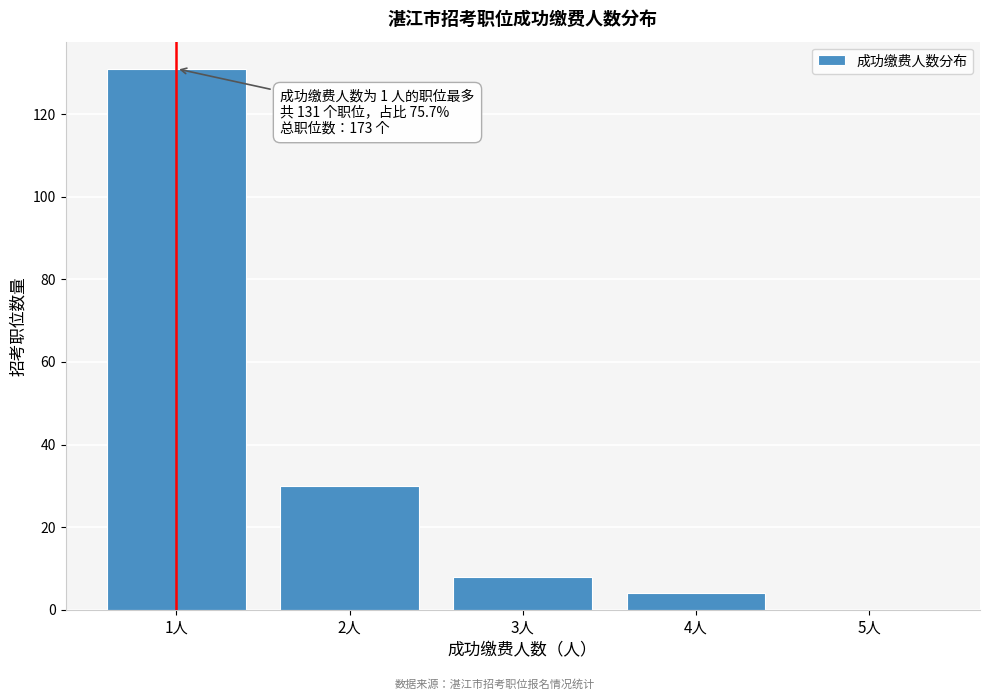

Which range on the x-axis has the tallest bar?

0.5 to 1.5